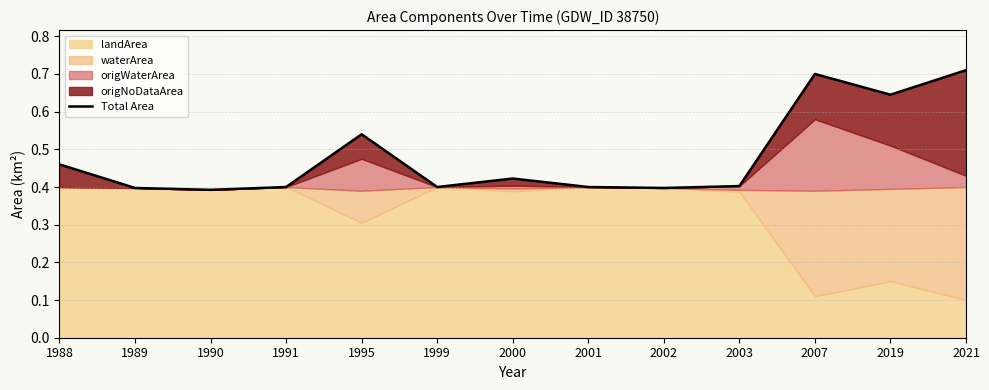

True or false: the data has more than 2 interior local peaks.

True